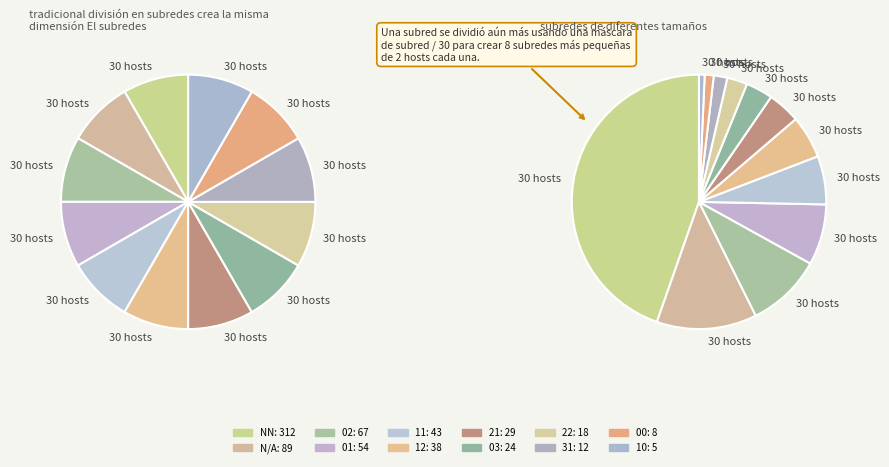

Is there a majority slice in this chart?

No